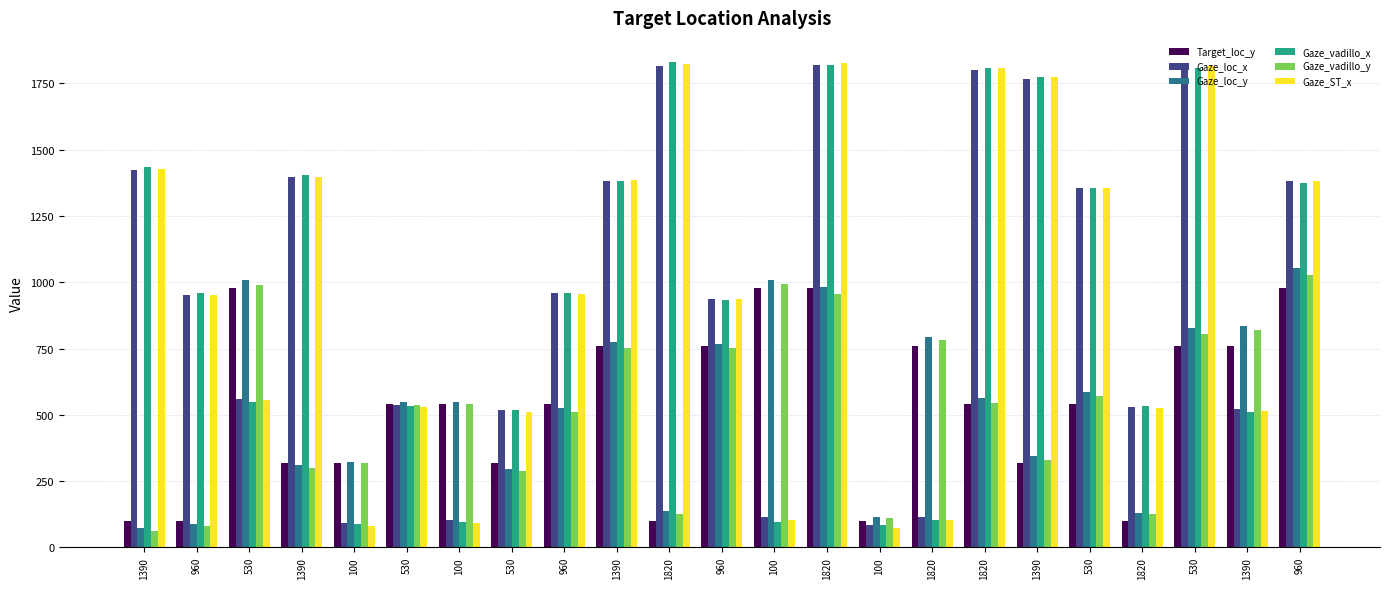

Which series has the largest total across all categories?

Gaze_loc_x